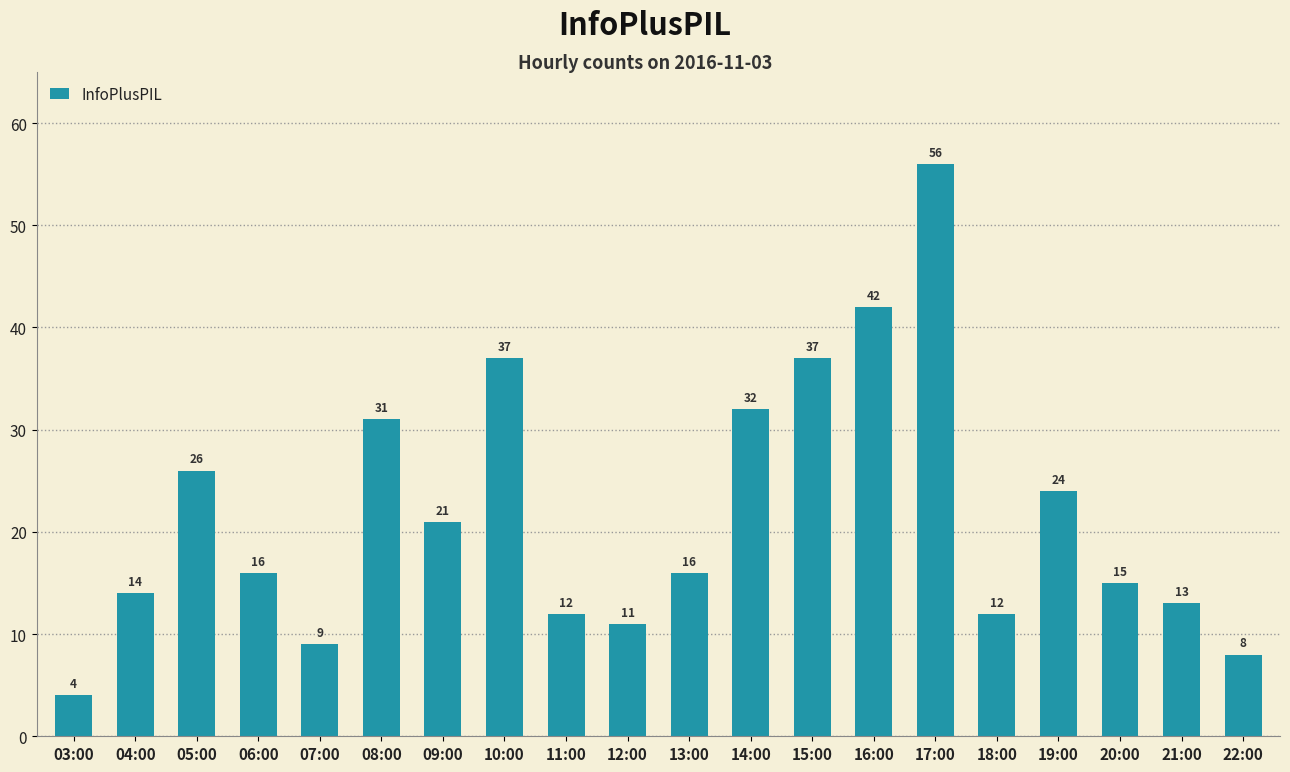

Read the value at 05:00, to the nearest 10.

30